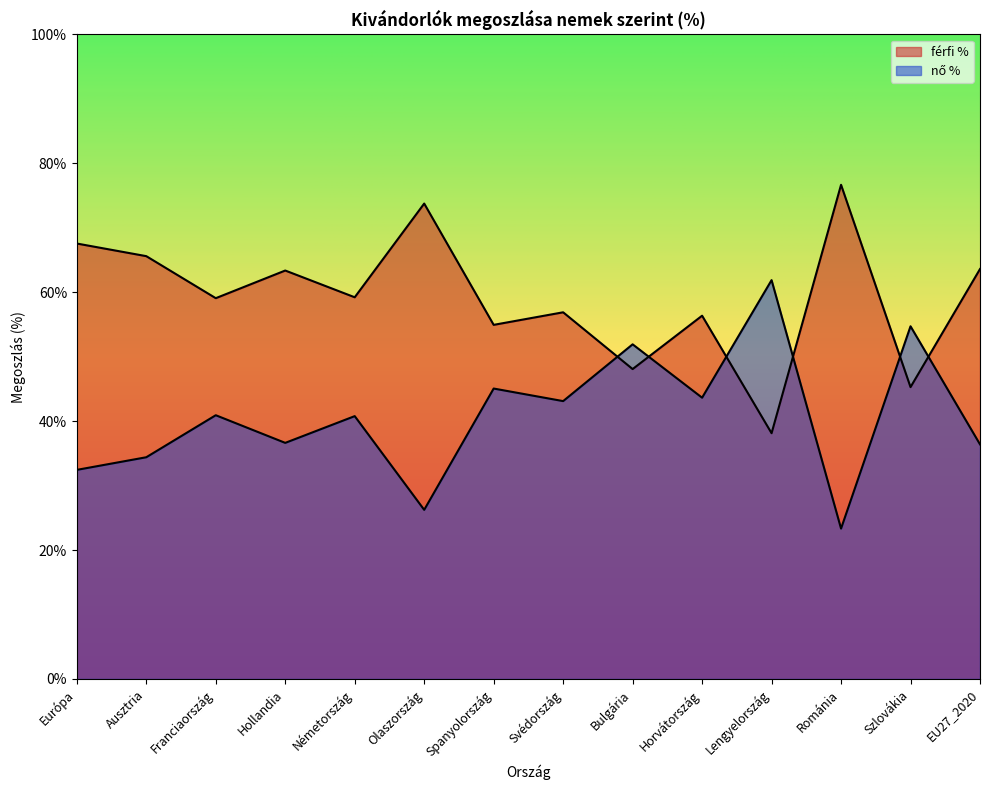

How many interior local valleys does the nő % series have?

5